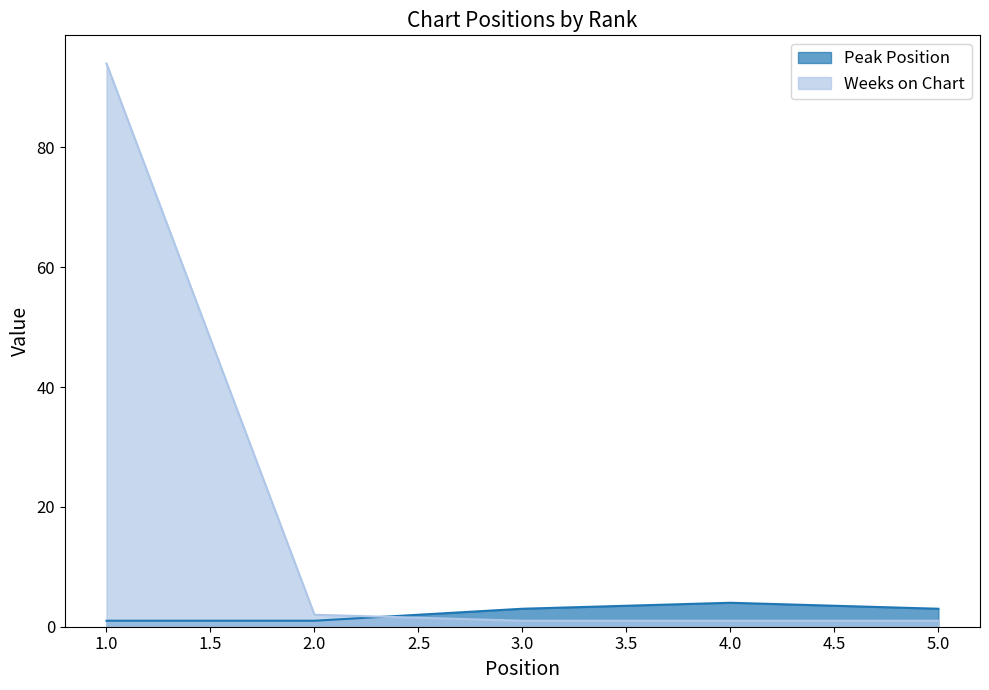

How many interior local peaks does the Peak Position series have?

1